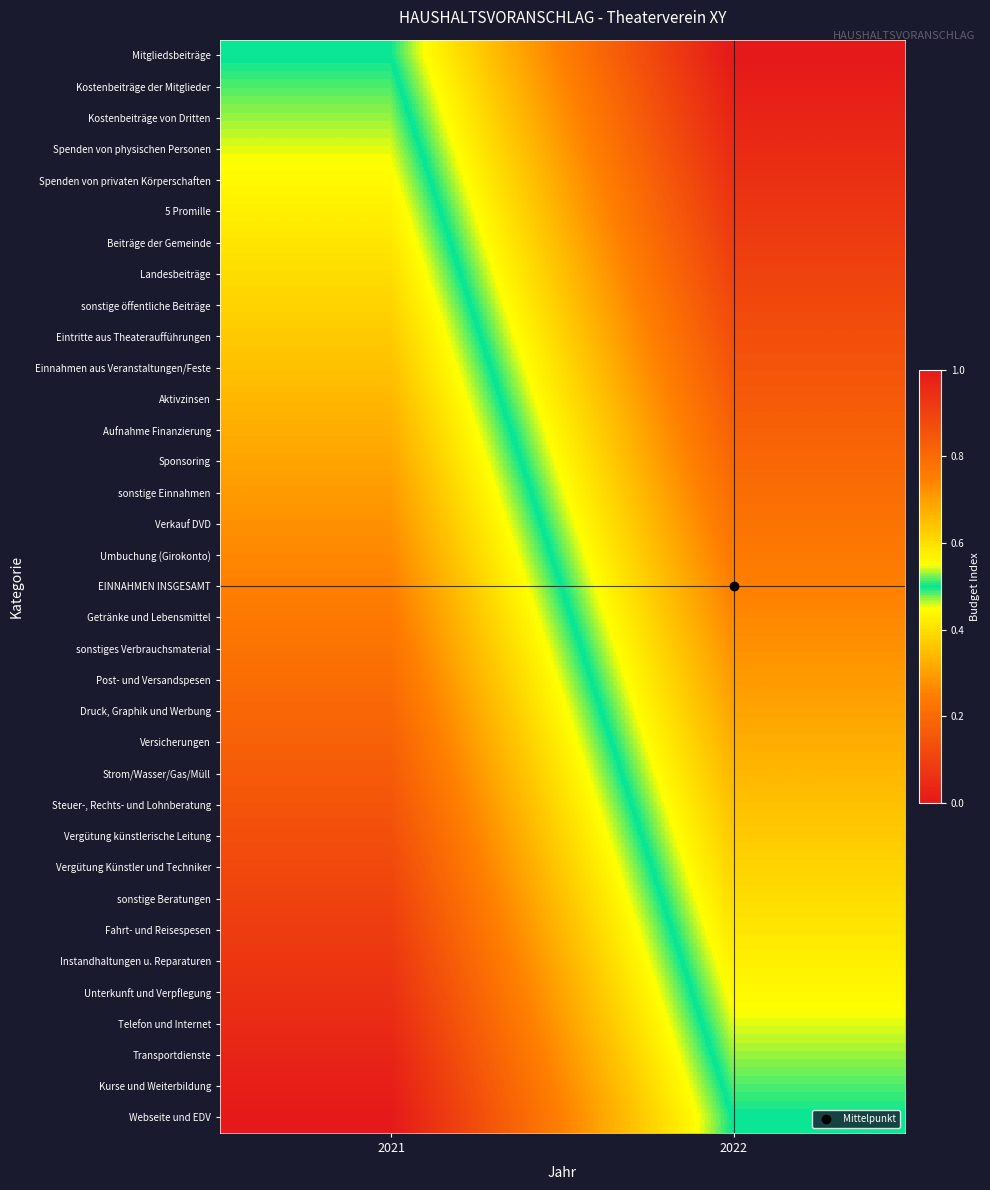

At which category is the sum across all series the highest?

2022